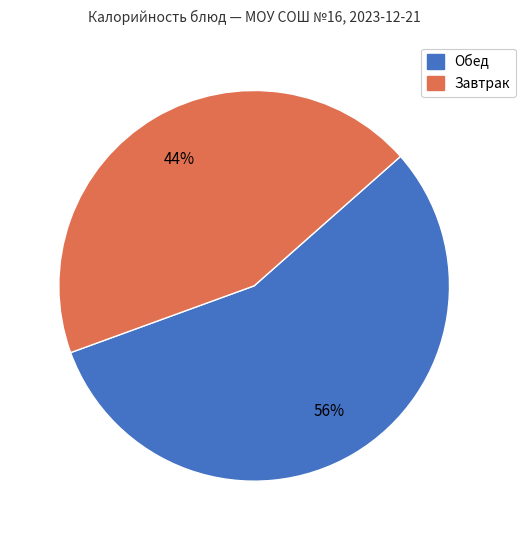

To the nearest percent, what is the average slice percentage?

50%